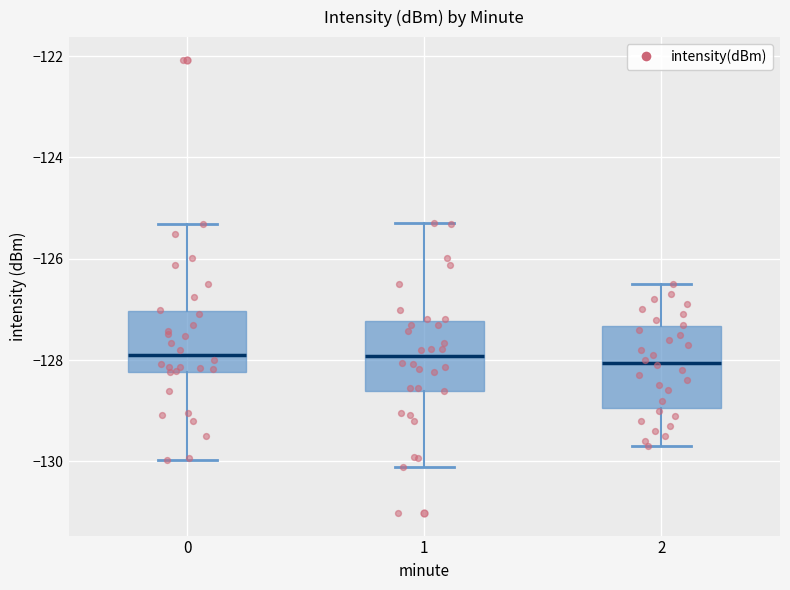

Where is the upper edge of the box at x = 1 on the y-axis? The values are not printed on the chart, so give them approximately, as read against the axis.

-127.2